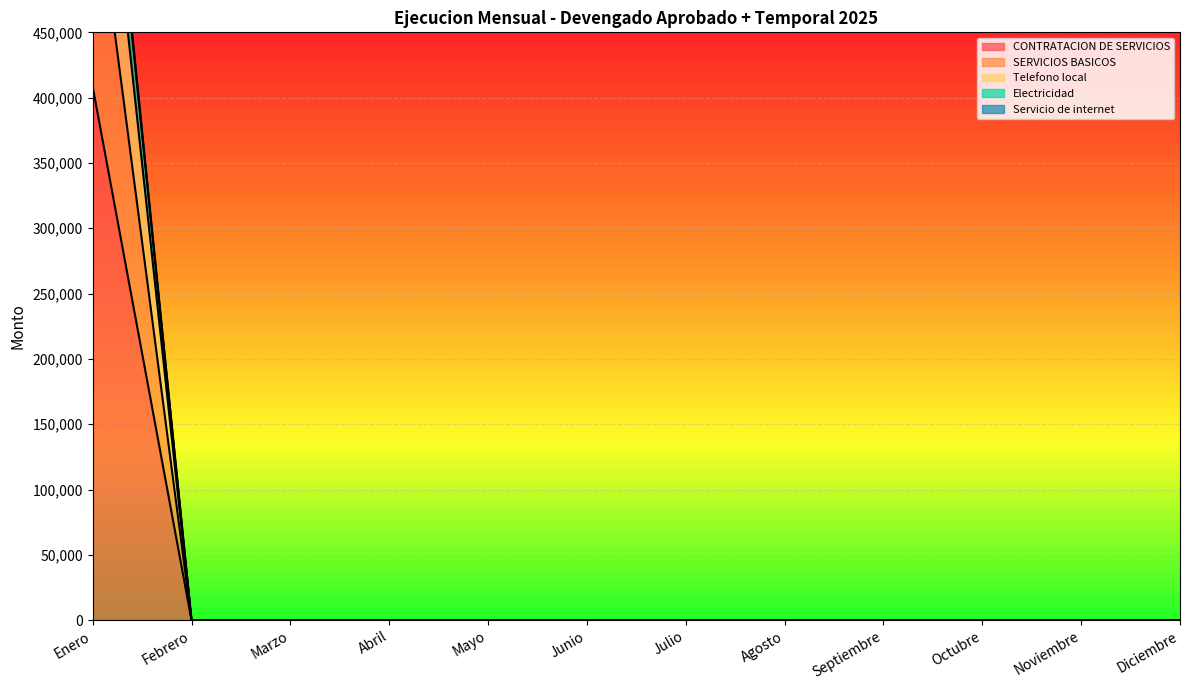

Which category has the highest value in the Electricidad series?

Enero